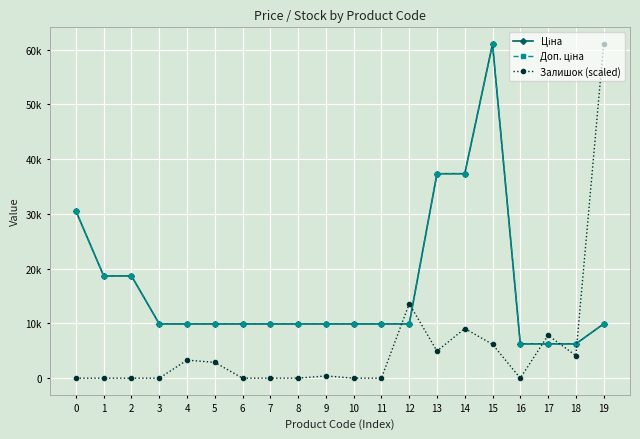

Reading left to right, extract all data points from this chart.

Ціна: 0=30512.3	1=18671.5	2=18671.5	3=9908.5	4=9908.5	5=9908.5	6=9908.5	7=9908.5	8=9908.5	9=9908.5	10=9908.5	11=9908.5	12=9908.5	13=37343.0	14=37343.0	15=61024.7	16=6266.7	17=6266.7	18=6266.7	19=9908.5
Доп. ціна: 0=30512.3	1=18671.5	2=18671.5	3=9908.5	4=9908.5	5=9908.5	6=9908.5	7=9908.5	8=9908.5	9=9908.5	10=9908.5	11=9908.5	12=9908.5	13=37343.0	14=37343.0	15=61024.7	16=6266.7	17=6266.7	18=6266.7	19=9908.5
Залишок (scaled): 0=0.0	1=0.0	2=0.0	3=0.0	4=3298.6	5=2886.3	6=0.0	7=0.0	8=0.0	9=412.3	10=0.0	11=0.0	12=13606.9	13=4947.9	14=9071.2	15=6184.9	16=0.0	17=7834.3	18=4123.3	19=61024.7